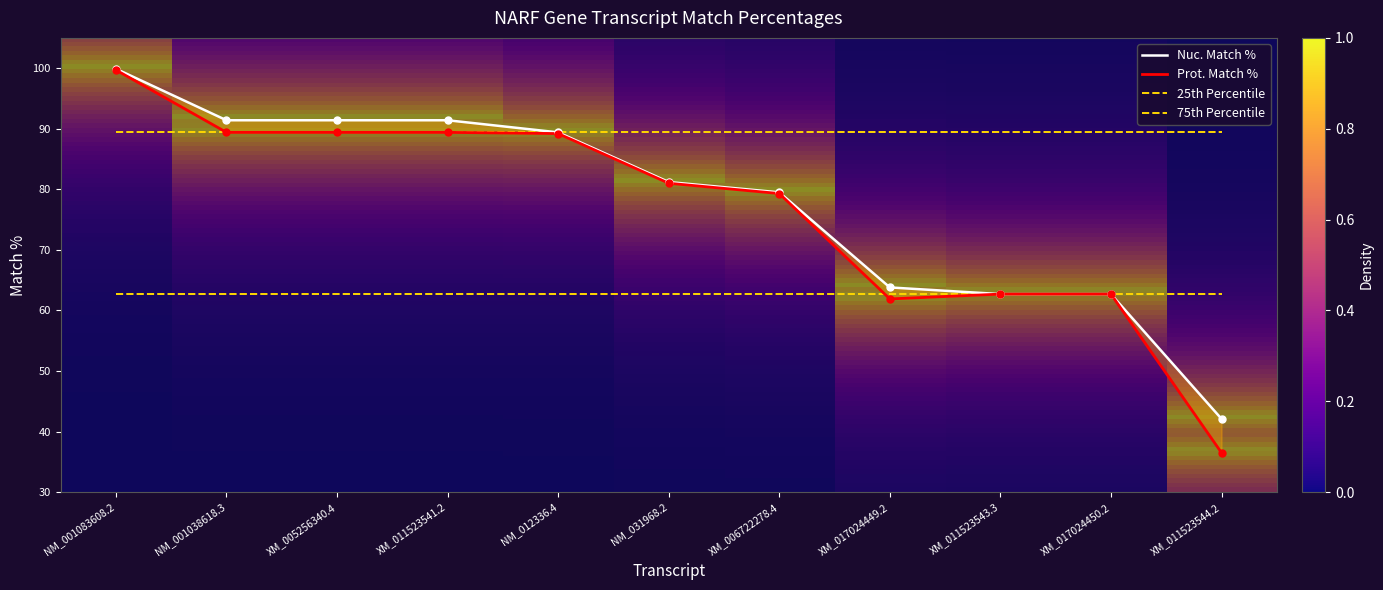

What is the total value across all series at XM_011523541.2?

180.8